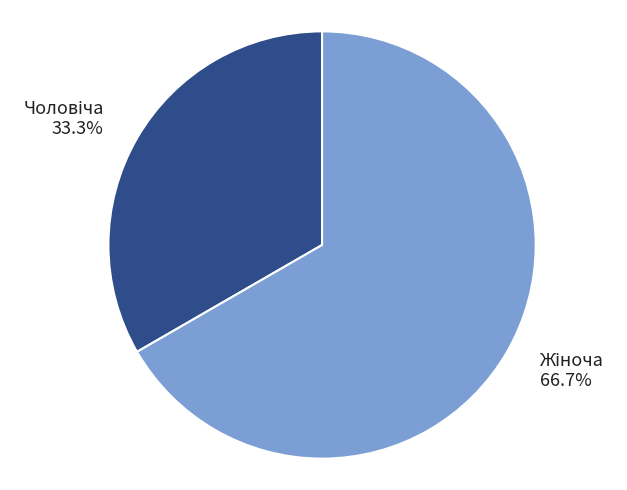

Does any single category account for the majority?

Yes